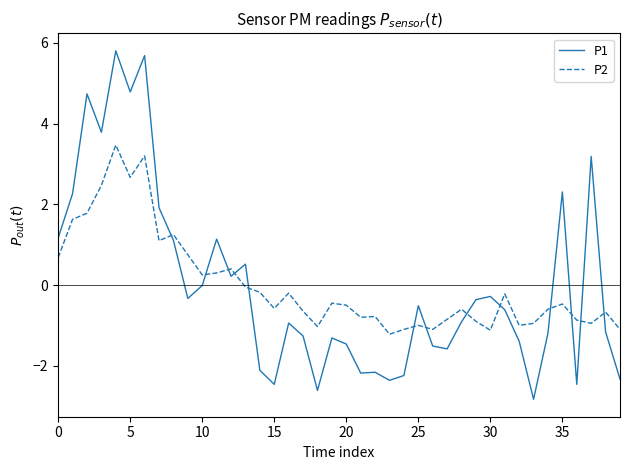

What is the highest value of the P2 series?

3.5